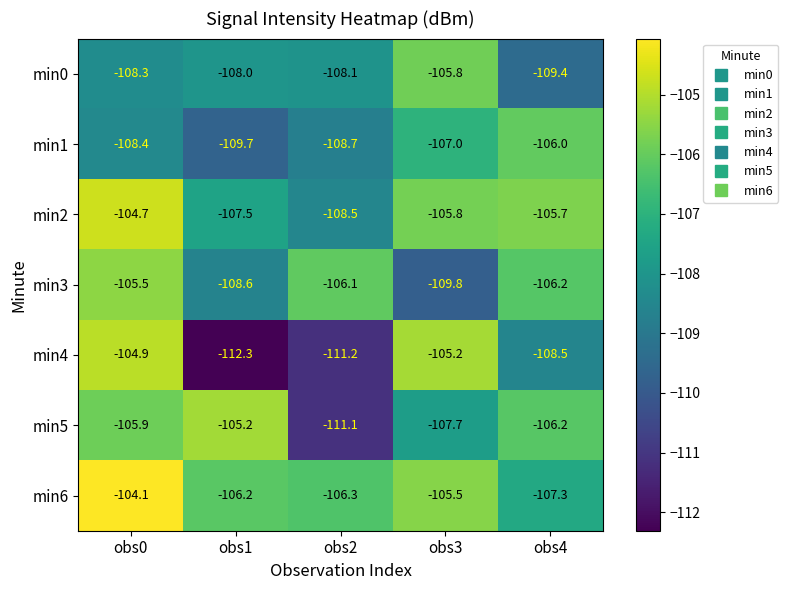

What is the sum of the min6 values at obs2 and obs0?

-210.4